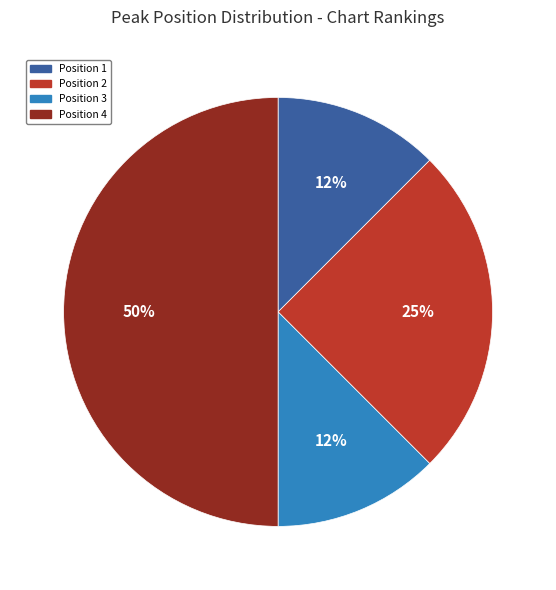

True or false: Position 2 accounts for 14% of the total.

False